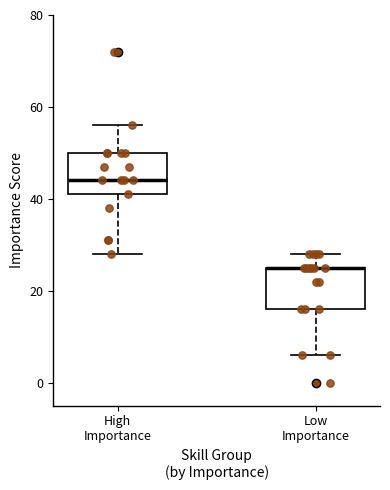

Reading left to right, read every box against the y-axis: the position of its median line, the range the box covers, and the ends of its whiskers. The values are not printed on the chart, so give them approximately, as read against the axis.

High Importance: median 44, box 42 to 50, whiskers 28 to 56
Low Importance: median 26 (drawn on the box's upper edge), box 16 to 26, whiskers 6 to 28